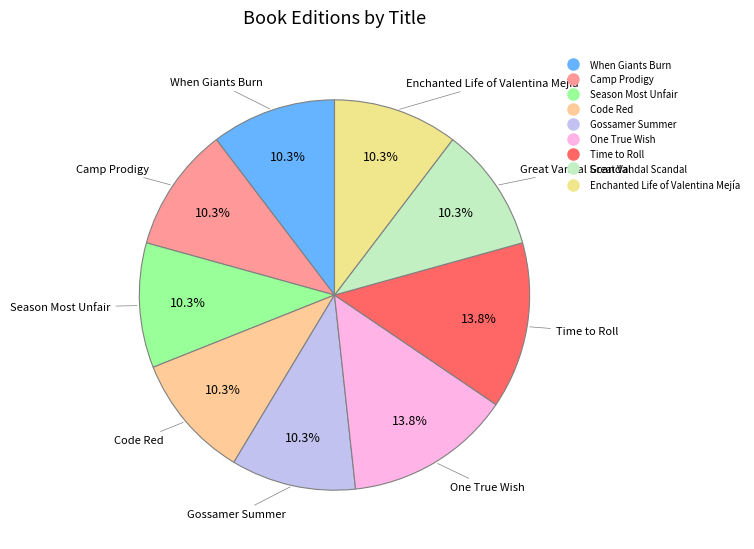

The Great Vandal Scandal slice represents 10% of the pie. True or false?

True